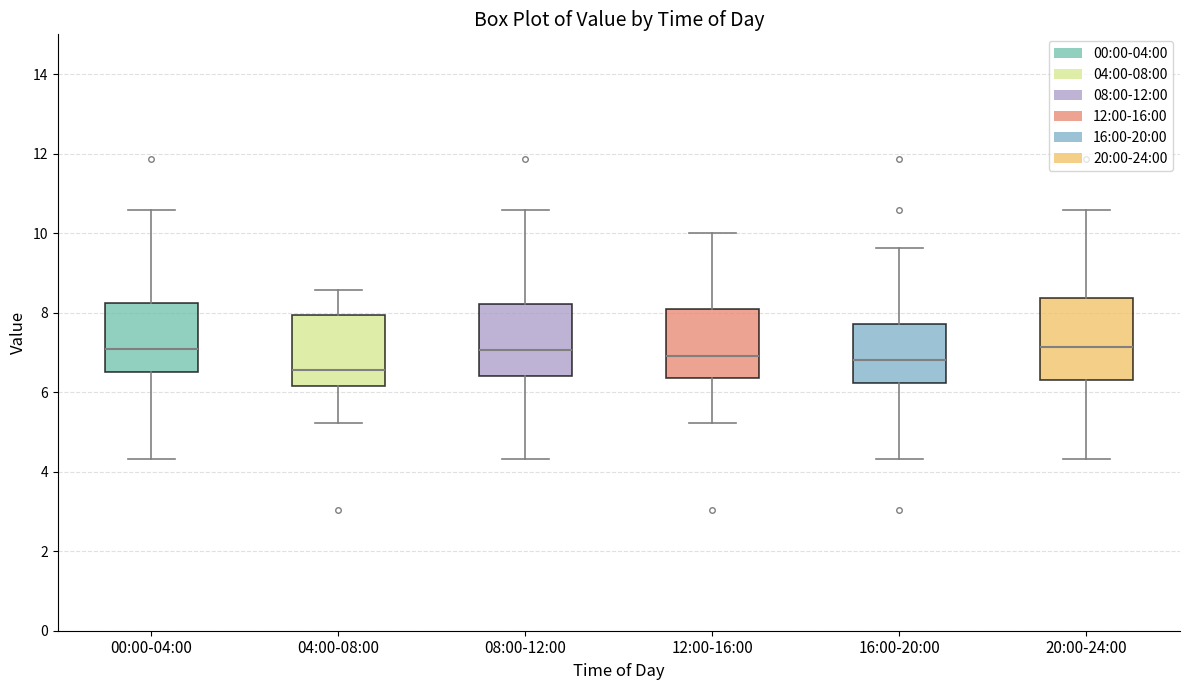

Which box has the lowest median line?

04:00-08:00